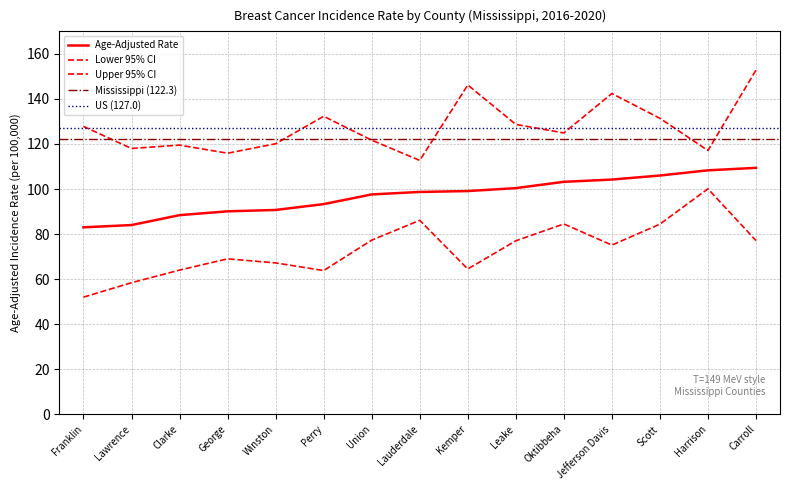

Where is Upper 95% CI nearest to the value 132?

Perry